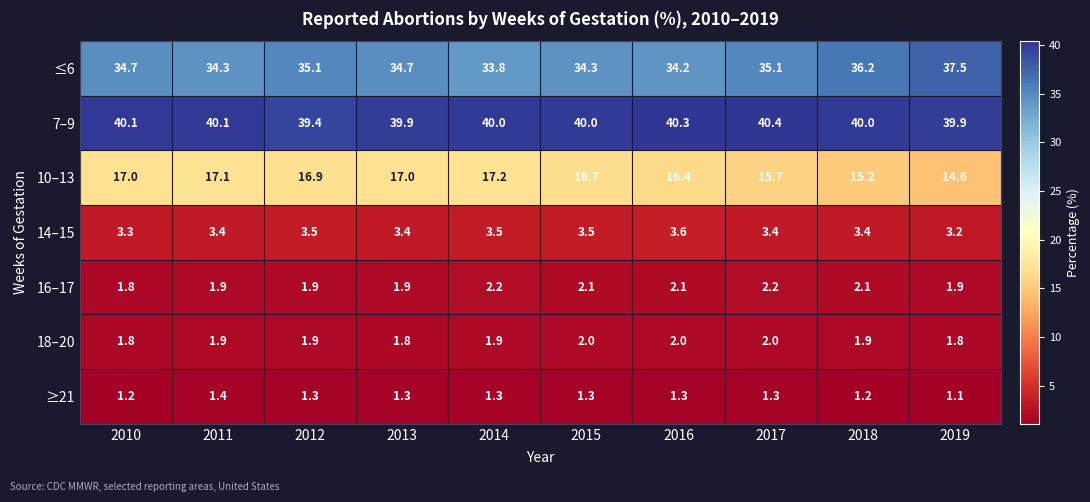

What is the sum of the 14–15 values at 2011 and 2017?

6.8